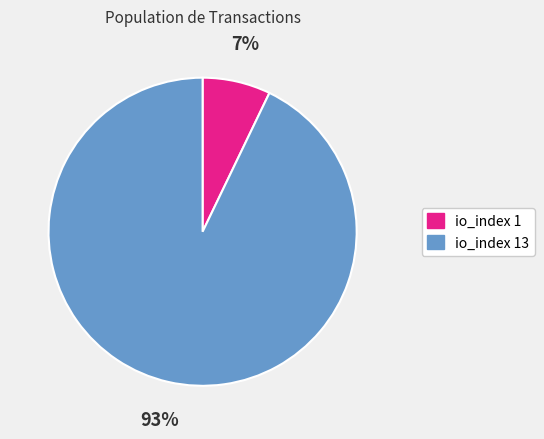

What is the majority slice?

io_index 13